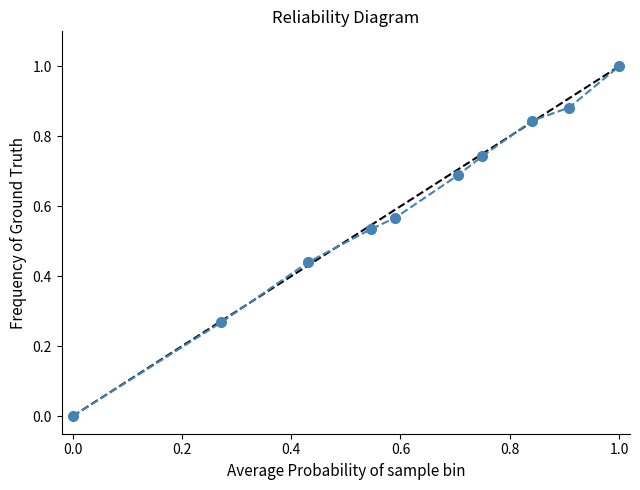

What is the sum of all values?

6.0